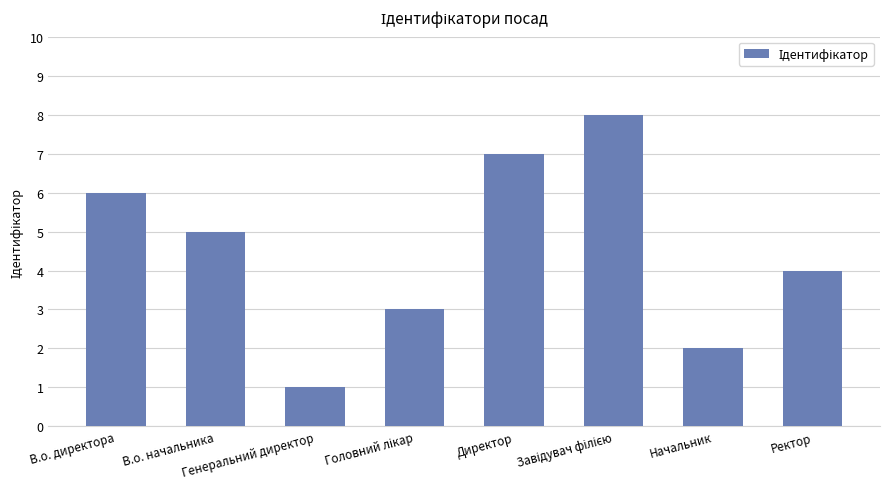

What is the difference between the maximum and second lowest values?

6